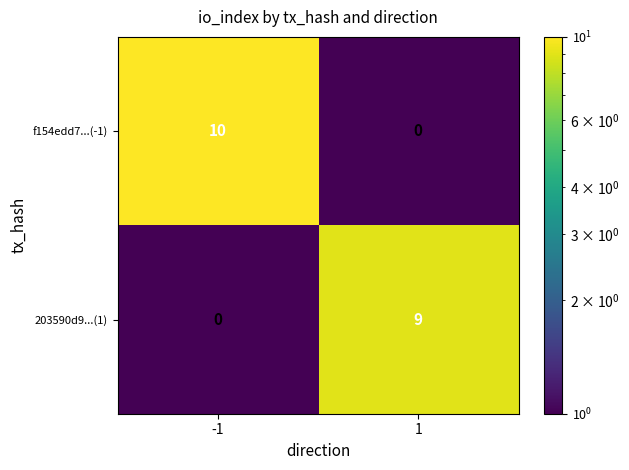

List the series in order of their overall mean, lowest first.

203590d9...(1), f154edd7...(-1)